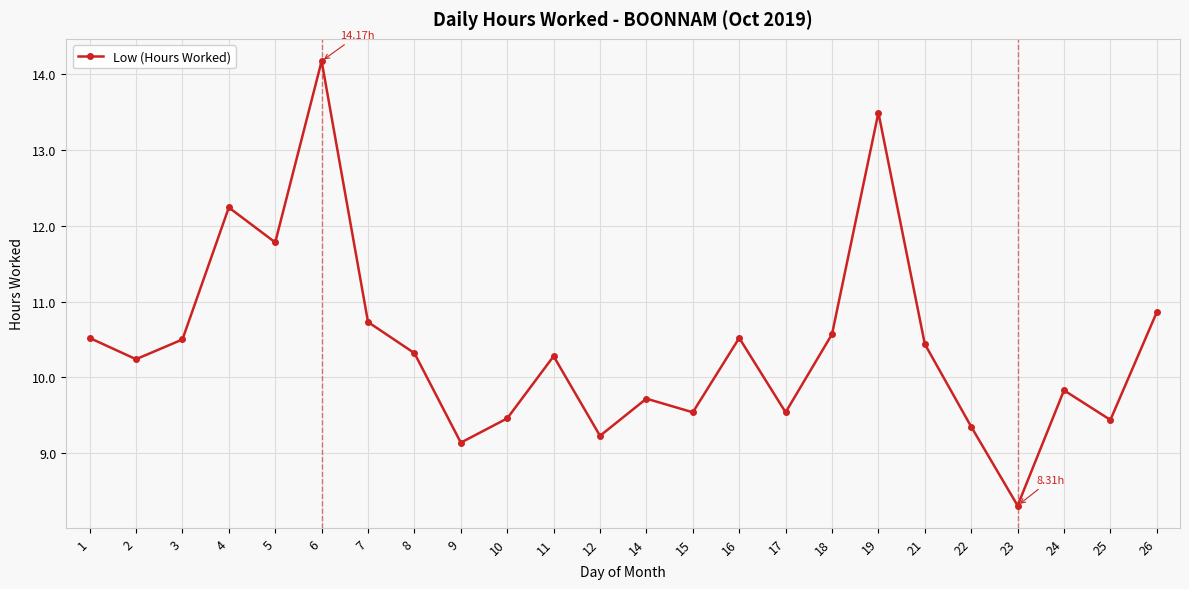

Which category has the highest value across all series?

6